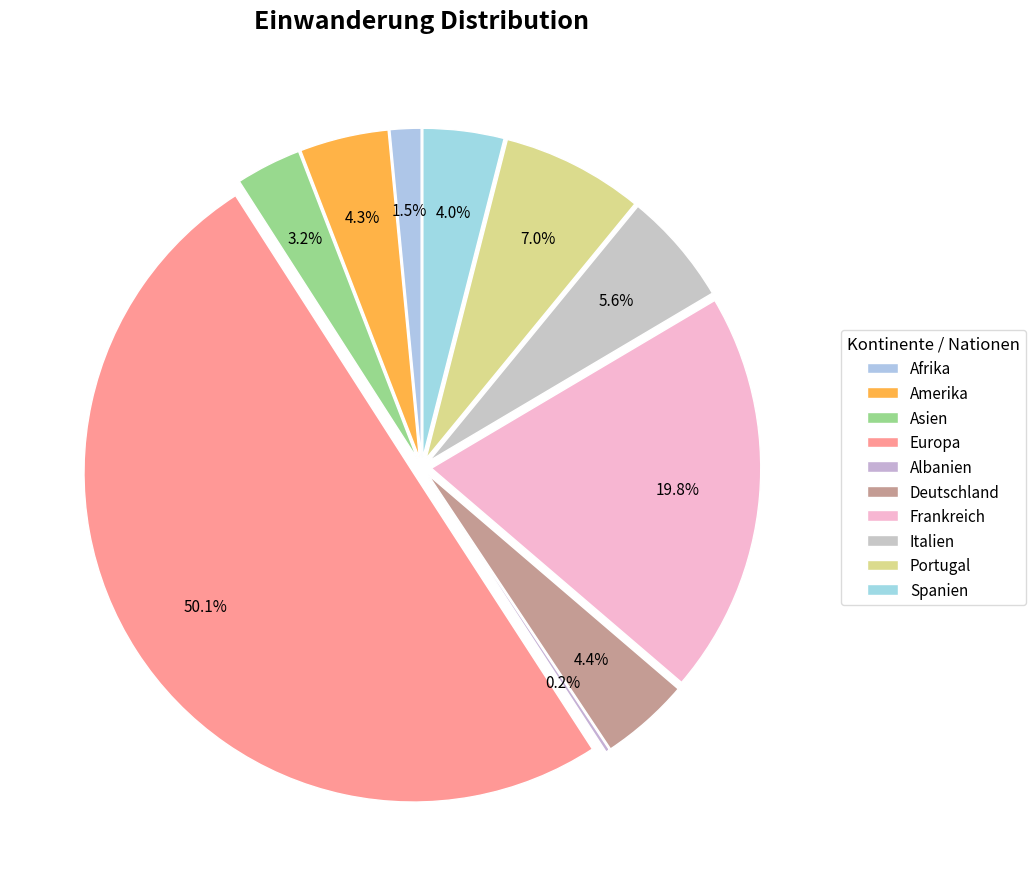

Which category has the biggest portion of the pie?

Europa